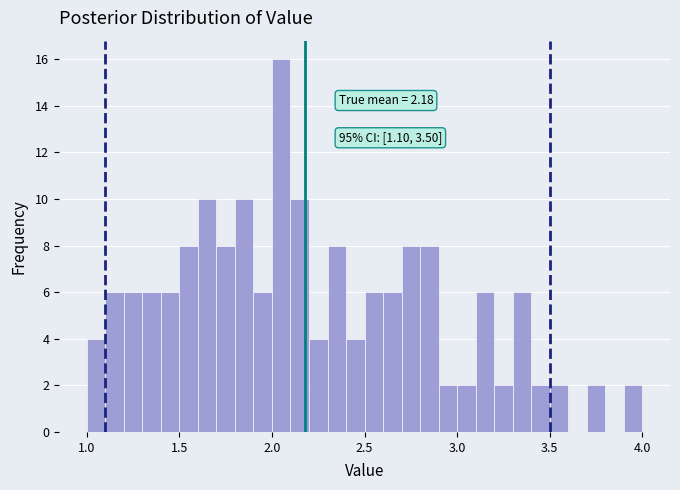

Read against the x-axis, roughly where is the centre of the tallest bar?

2.05